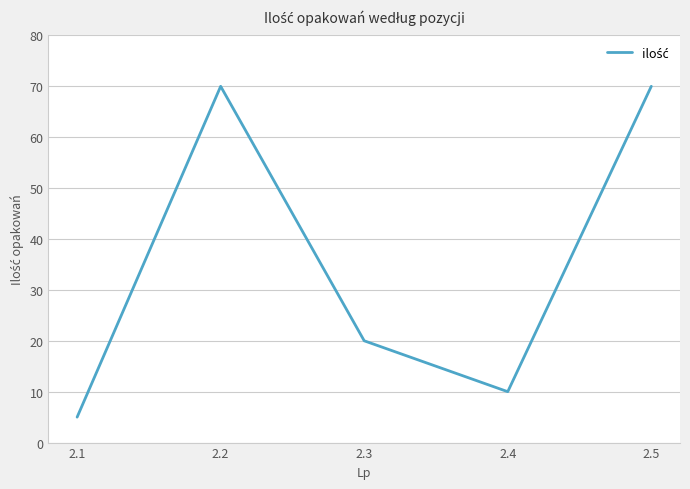

Which has a higher value, 2.5 or 2.4?

2.5